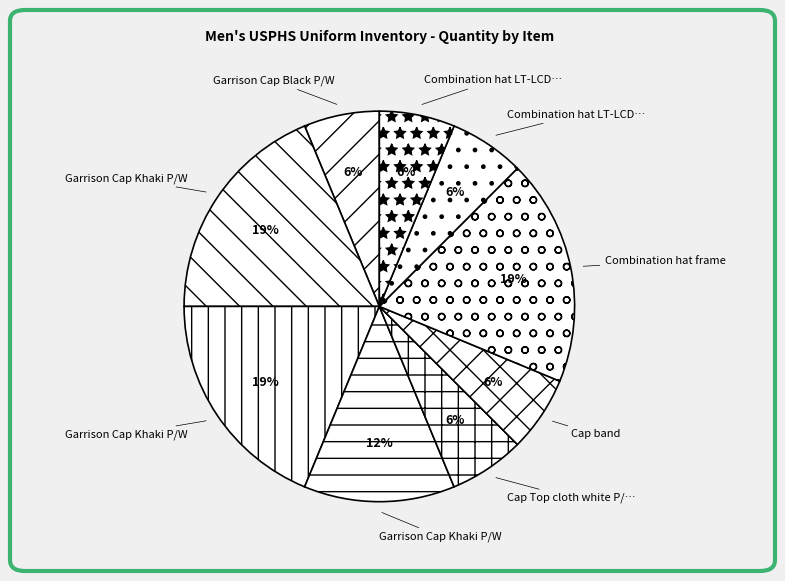

How many slices are in this pie chart?

9